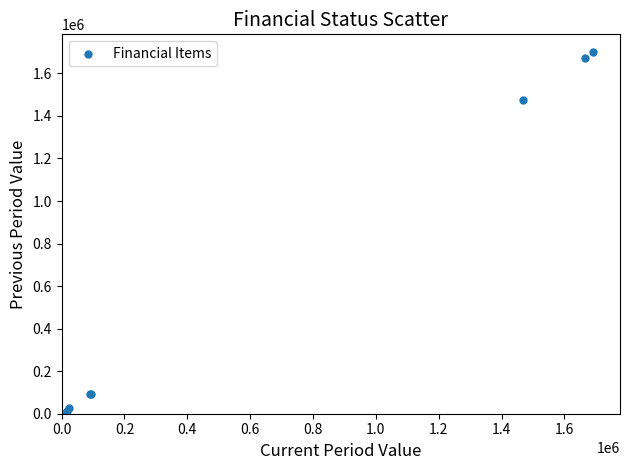

What Y value in the scatter plot is closest to 849409?

1475740.6